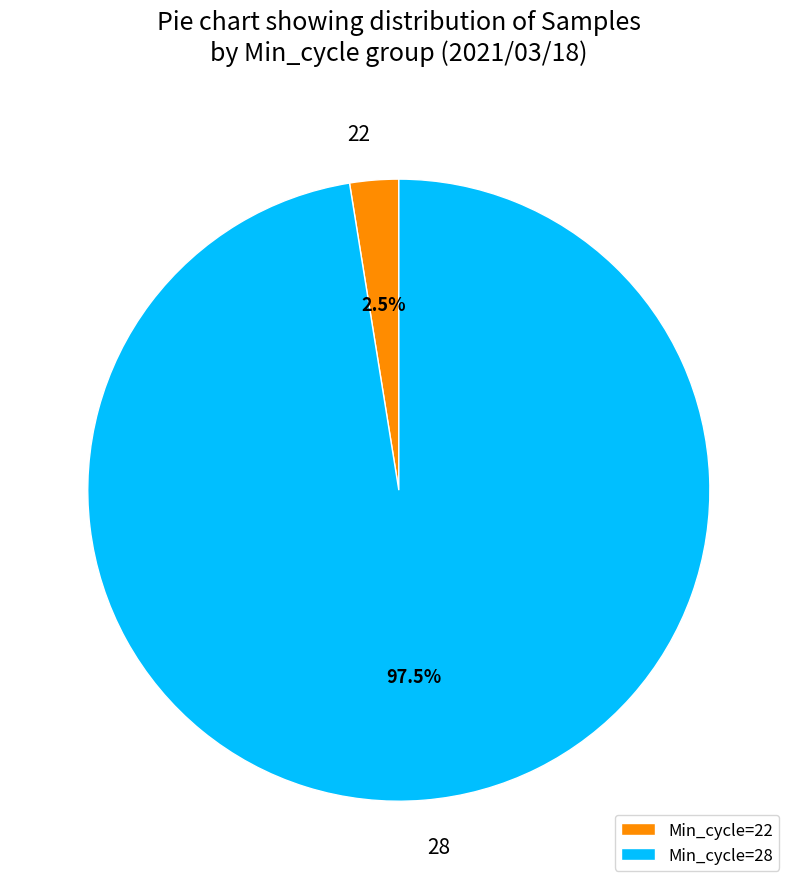

Is there any slice that represents more than half of the pie?

Yes